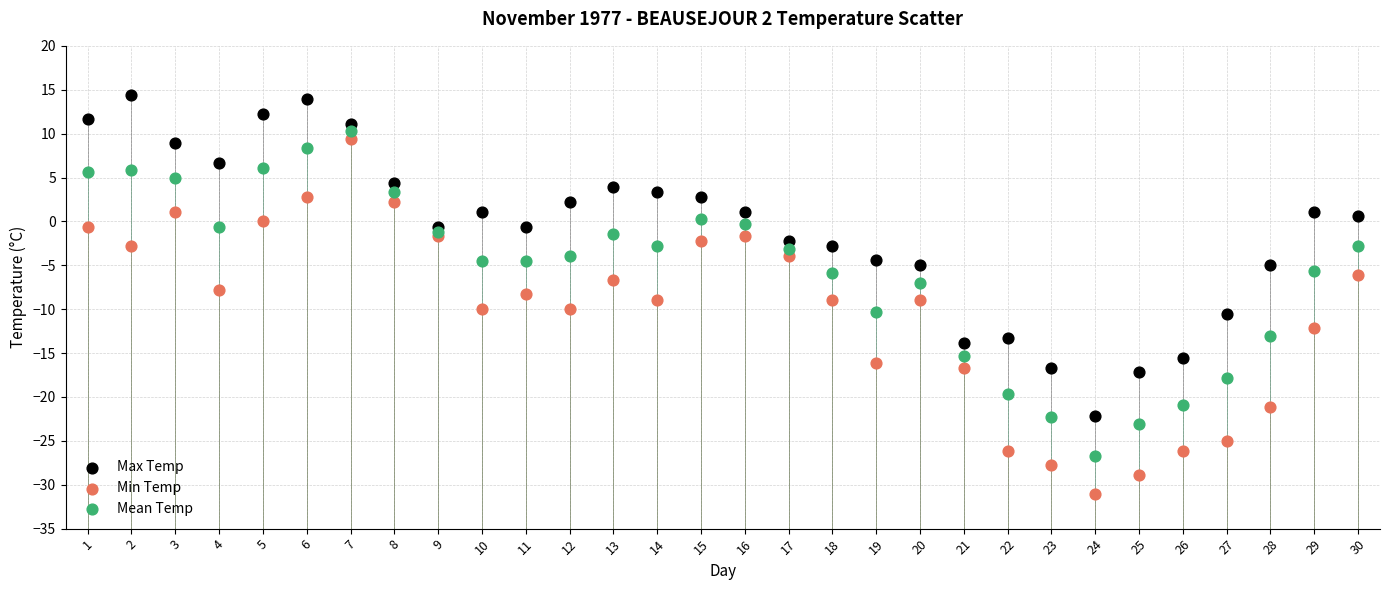

Which series contains the highest Y value?

Max Temp